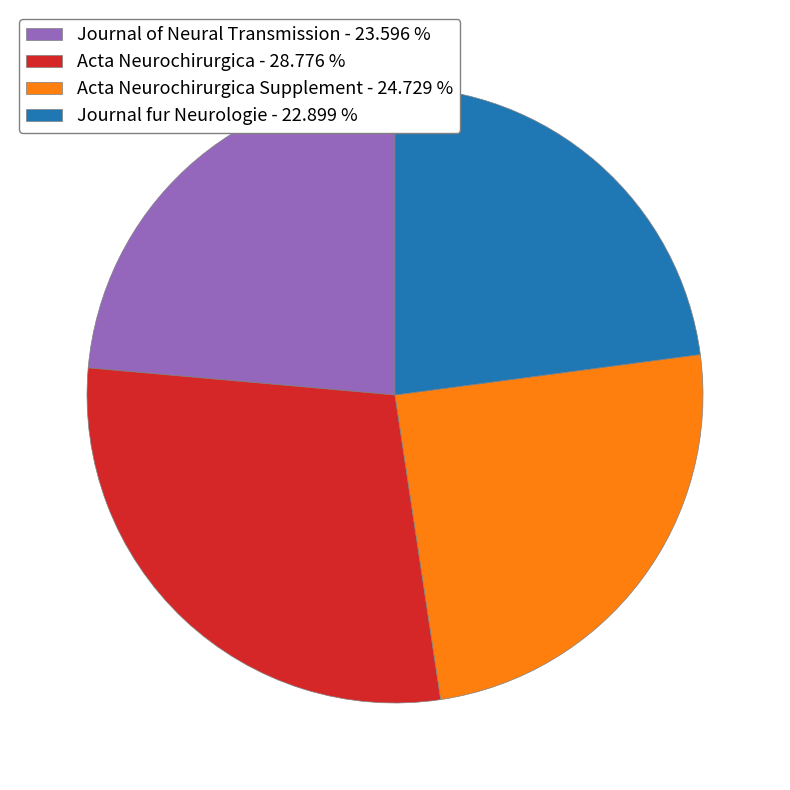

Does any single category account for the majority?

No